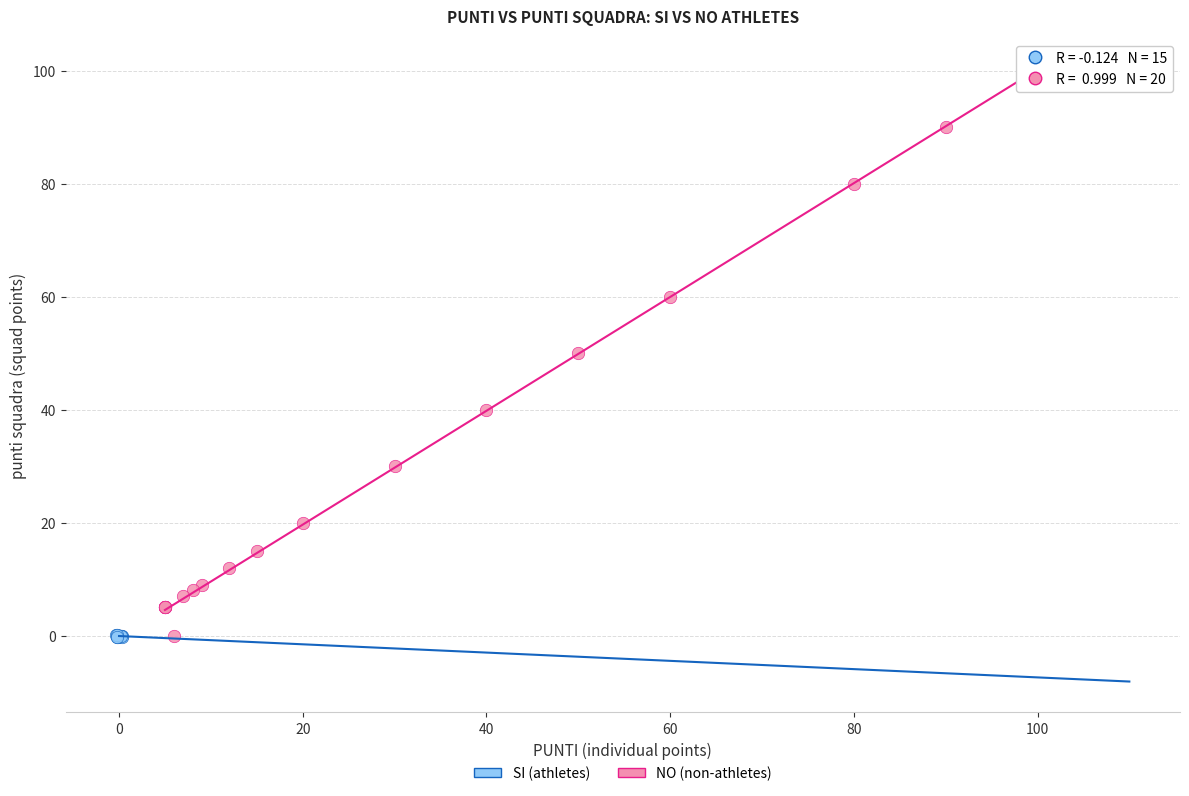

Which series reaches the maximum Y coordinate?

SI (athletes)